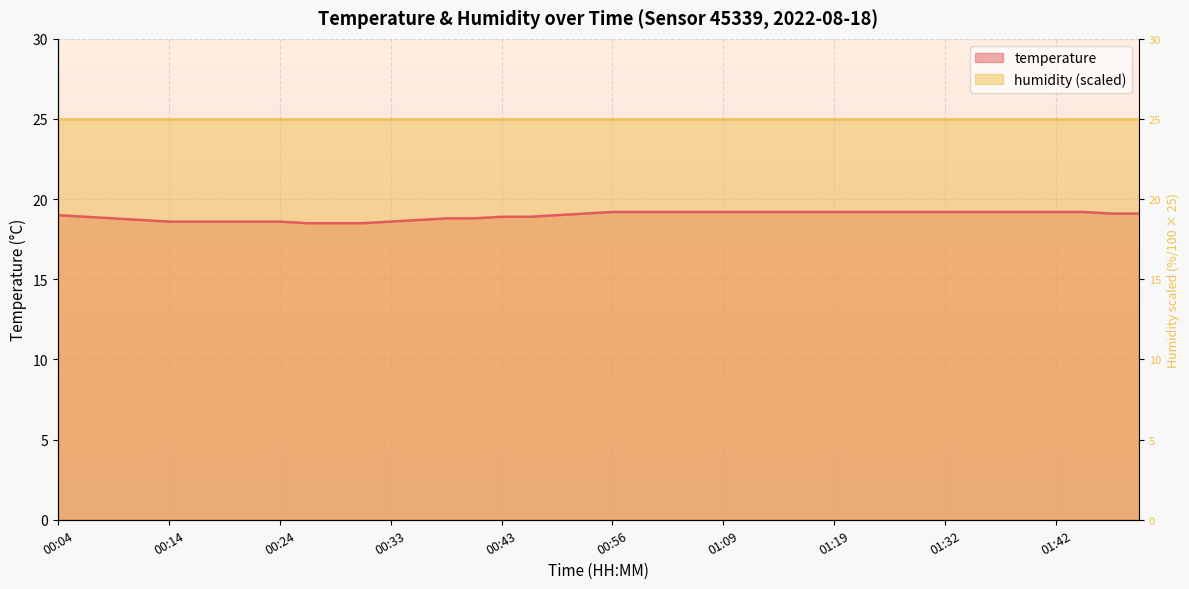

Where does the data first go above 19?

00:51